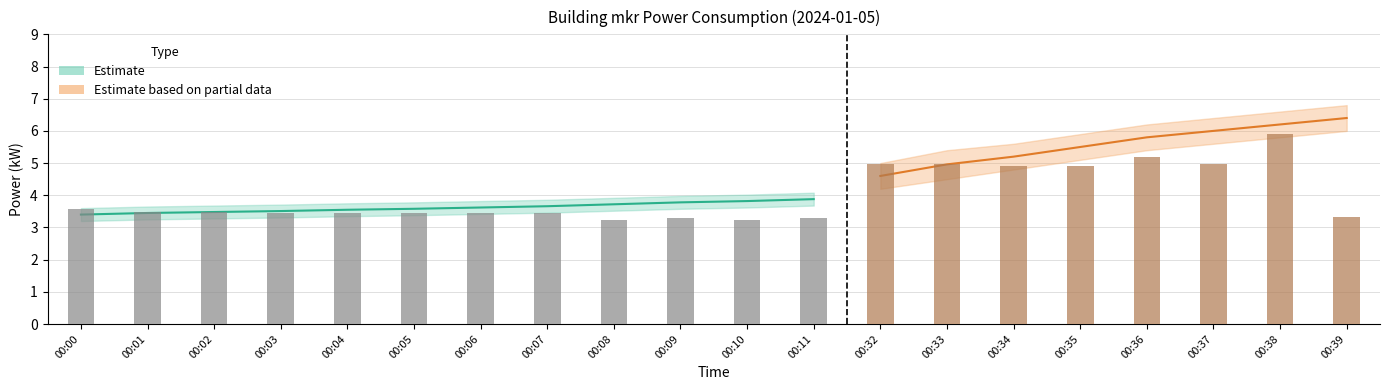

What is the spread (max minus min) of values at 00:37?

1.4